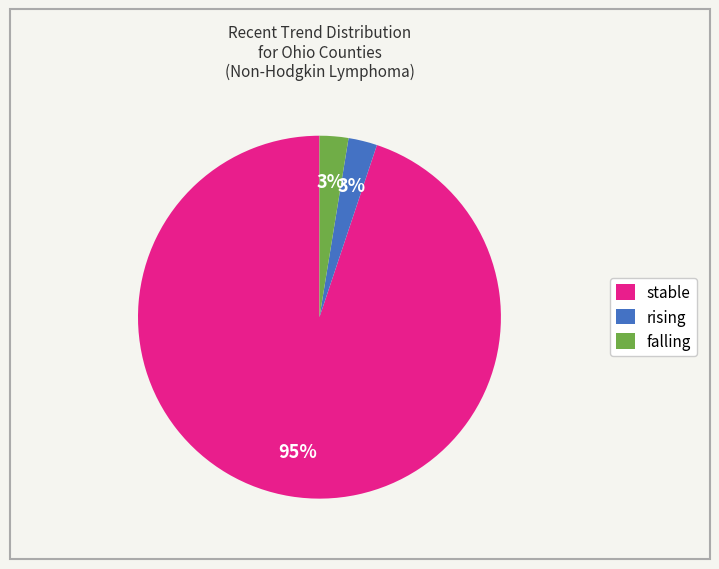

Which category has the biggest portion of the pie?

stable